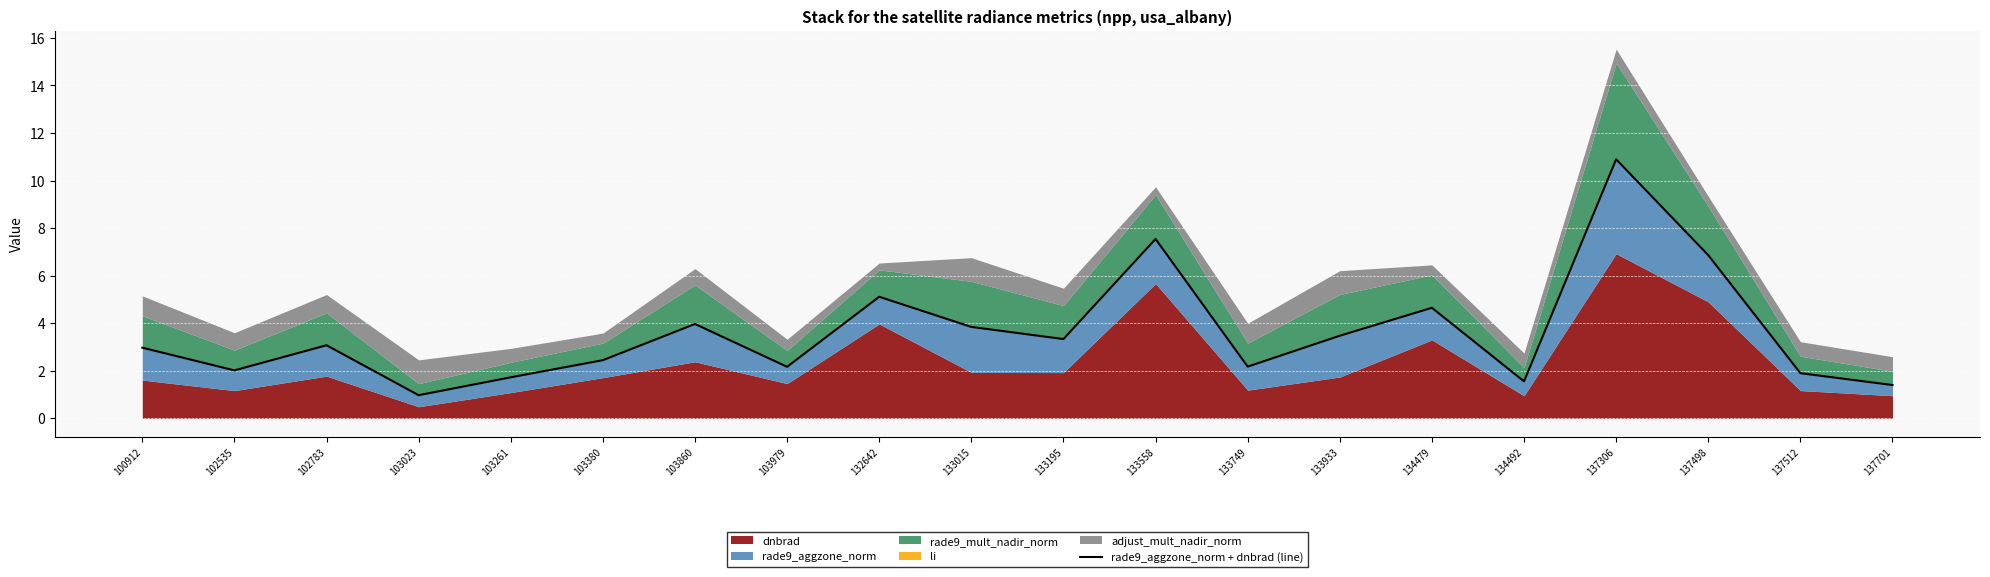

Approximately how many times larger is the value at 103261 compared to 103380?

0.7